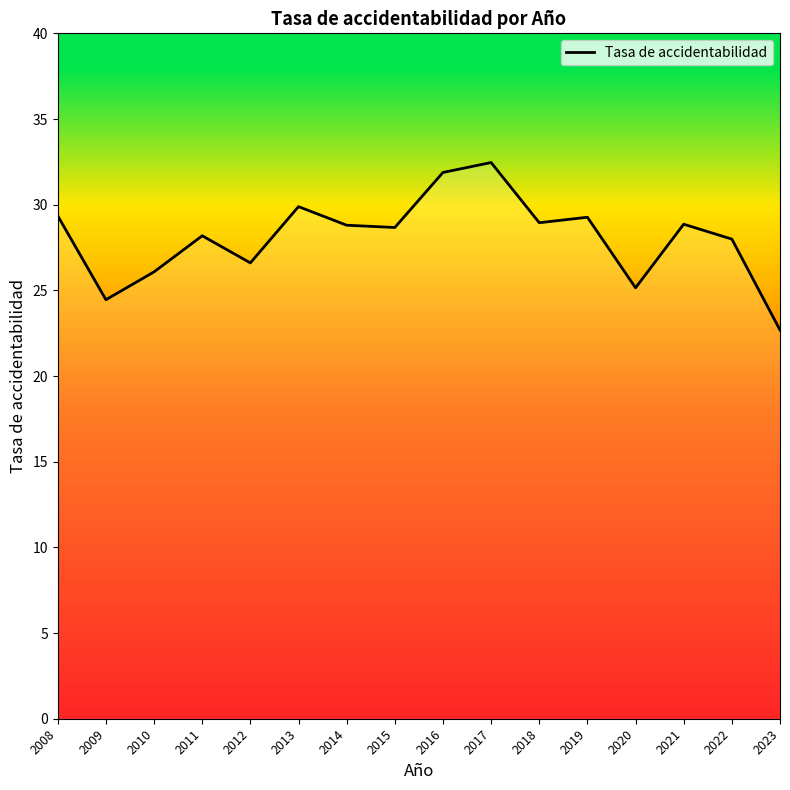

The value at 2017 is 32.5. True or false?

True